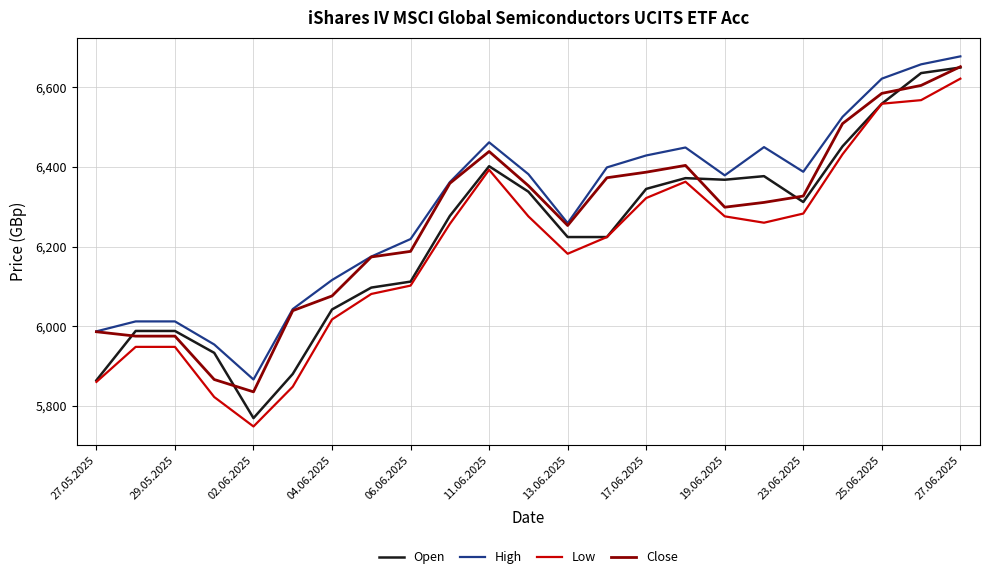

What is the minimum value shown in the chart?

5748